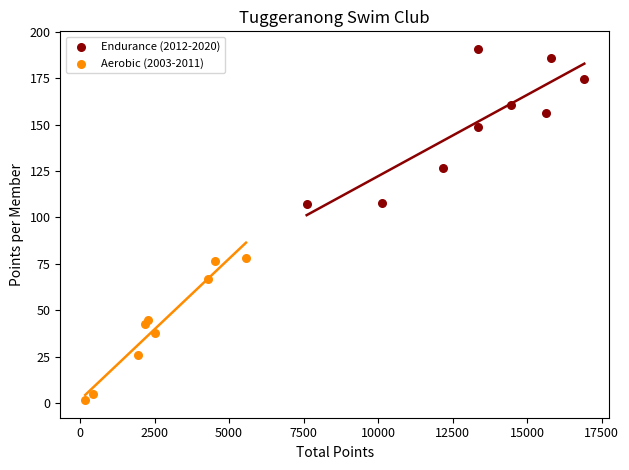

Which series reaches the minimum Y coordinate?

Aerobic (2003-2011)